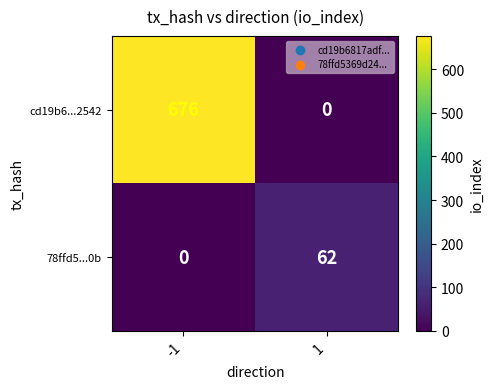

Rank the series by their maximum value, from lowest to highest.

78ffd5...0b, cd19b6...2542